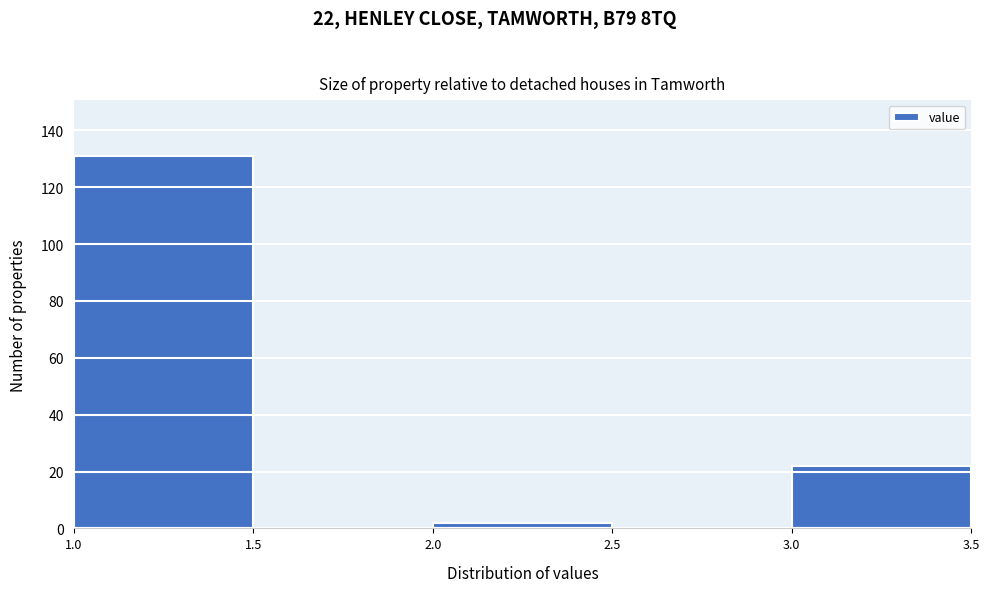

Over which range of the x-axis is the bar tallest?

1.0 to 1.5